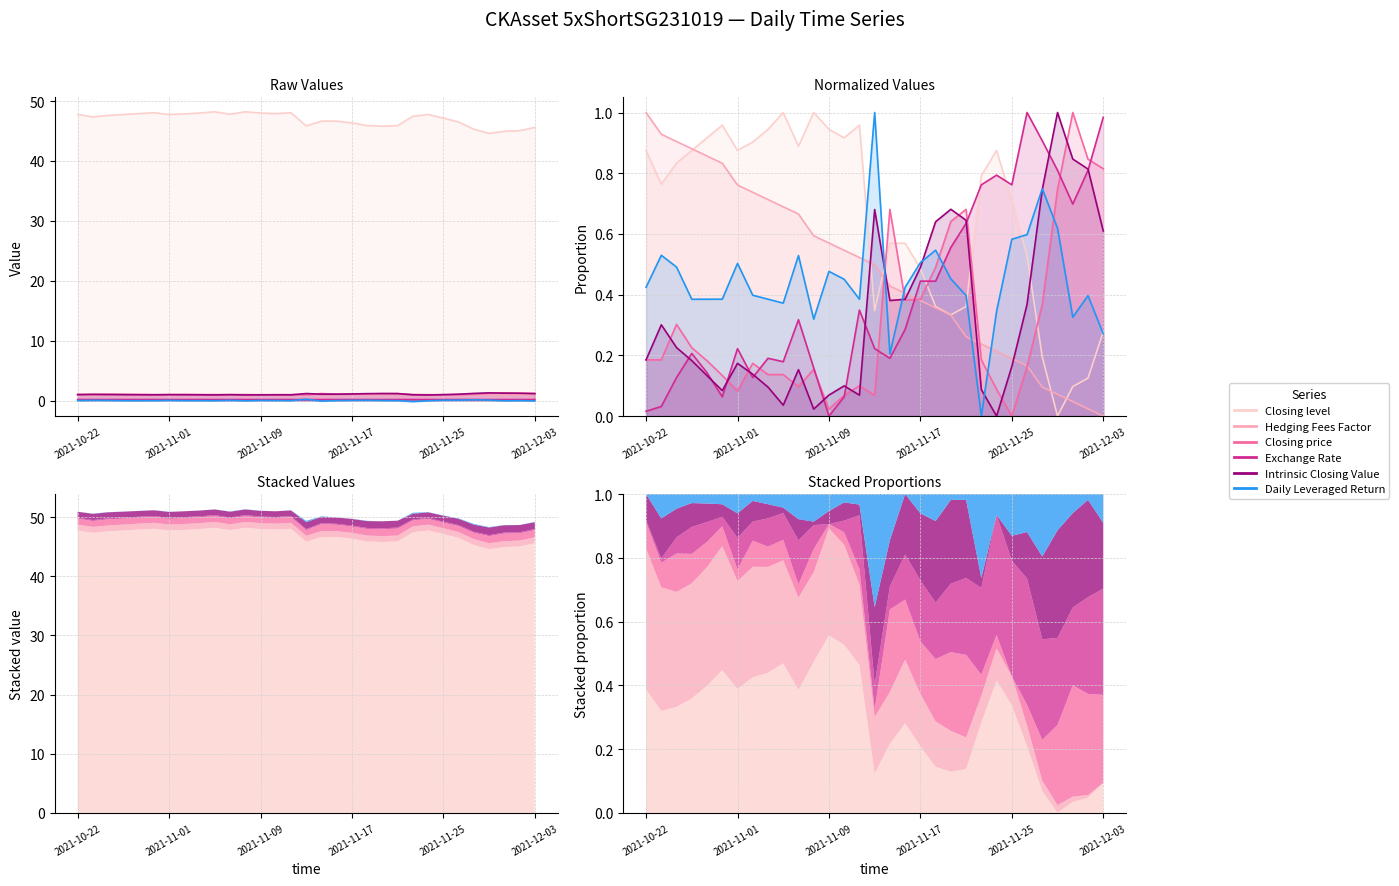

The Closing level series shows 1.0 at 9. True or false?

True